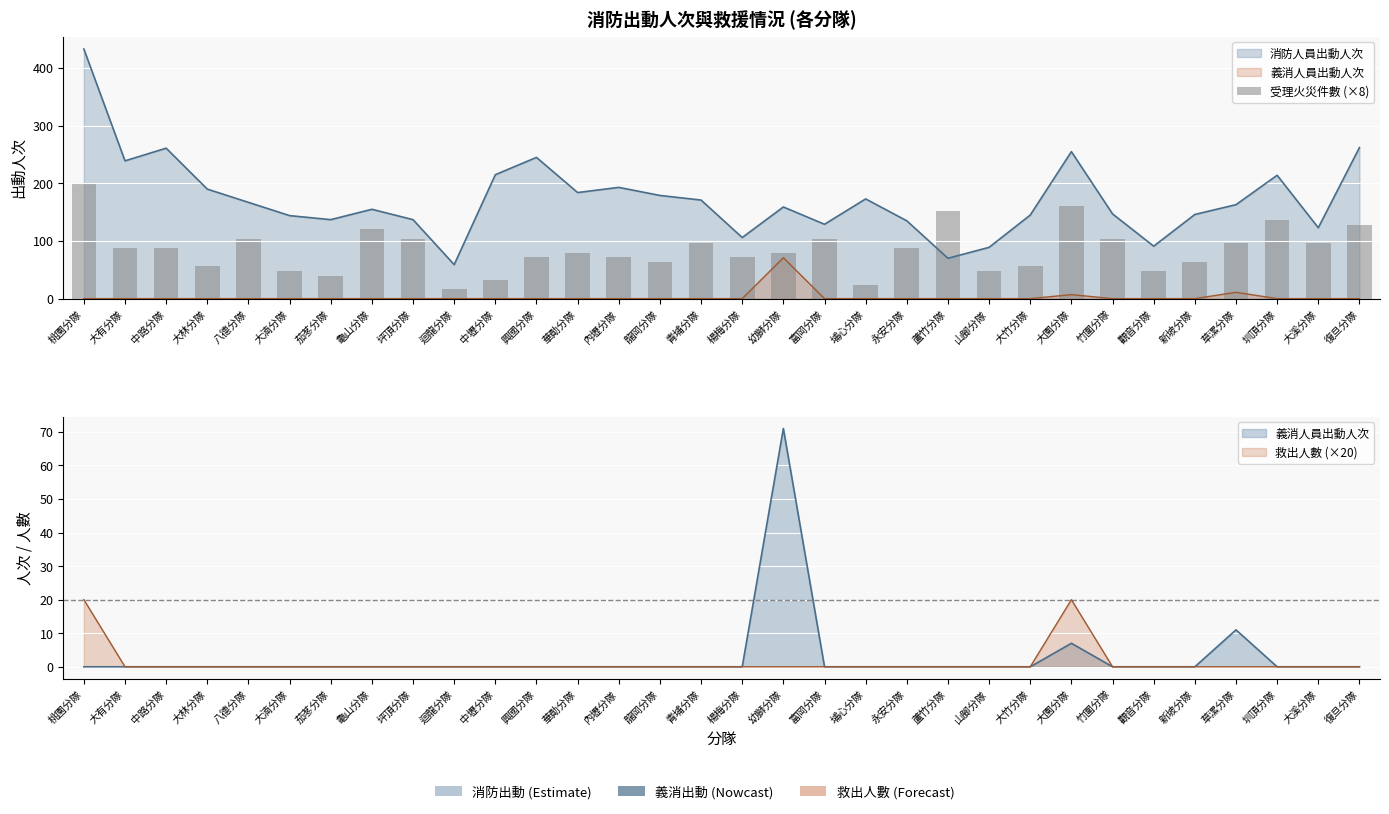

Which has a higher value, 蘆竹分隊 or 草漯分隊?

蘆竹分隊